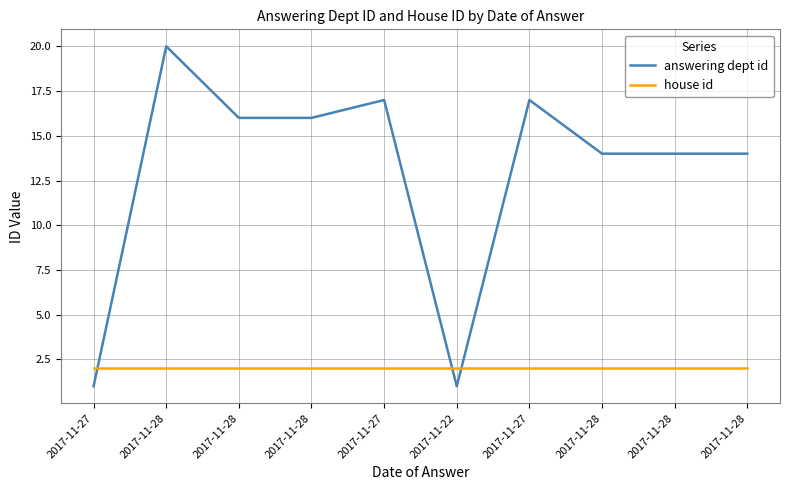

Which series changed the most between 2017-11-27 and 2017-11-28?

answering dept id